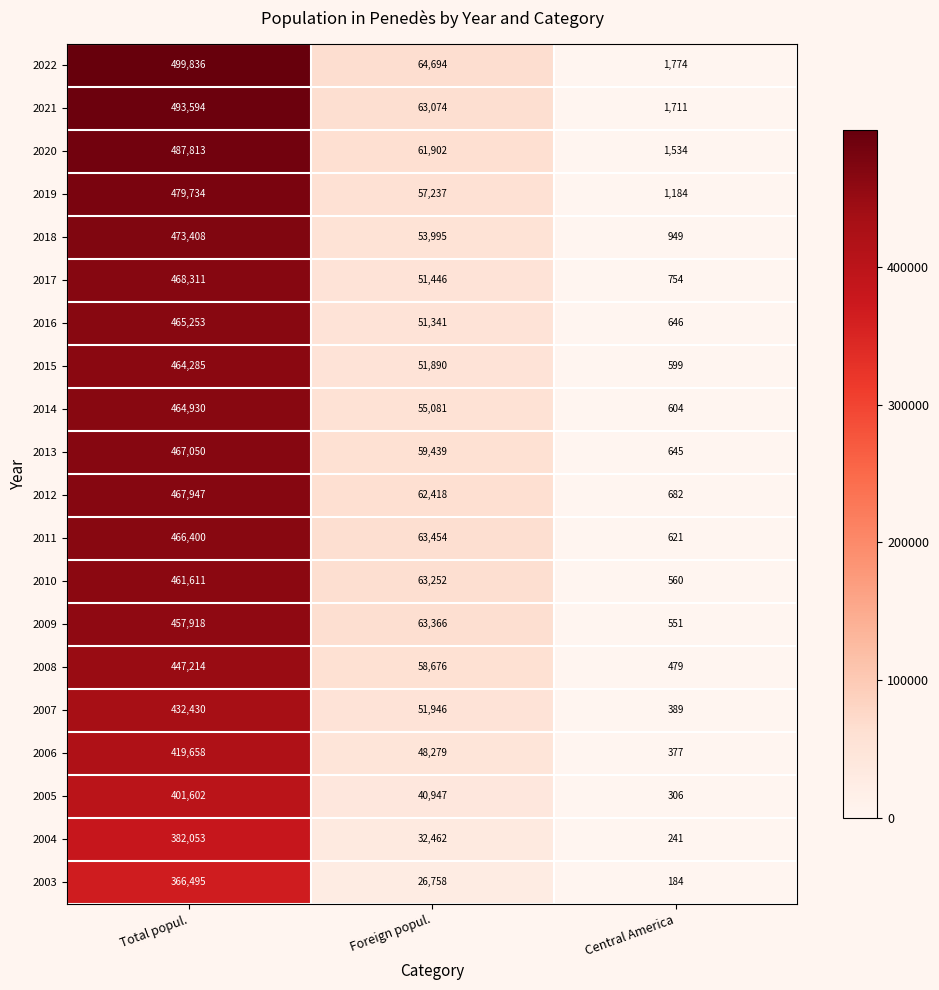

What value does the 2005 series have at Central America?

306